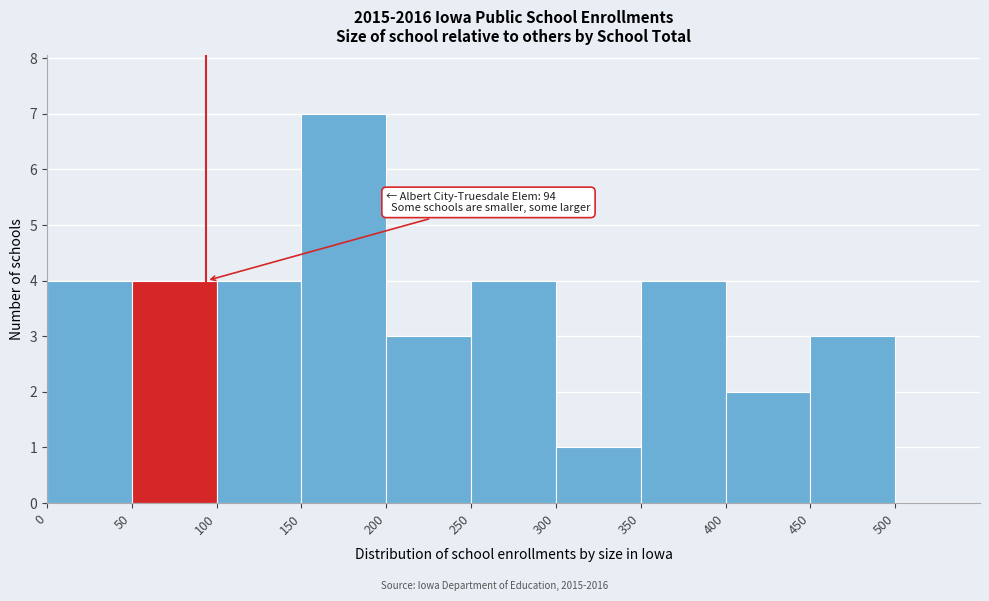

Over which range of the x-axis is the bar tallest?

150 to 200